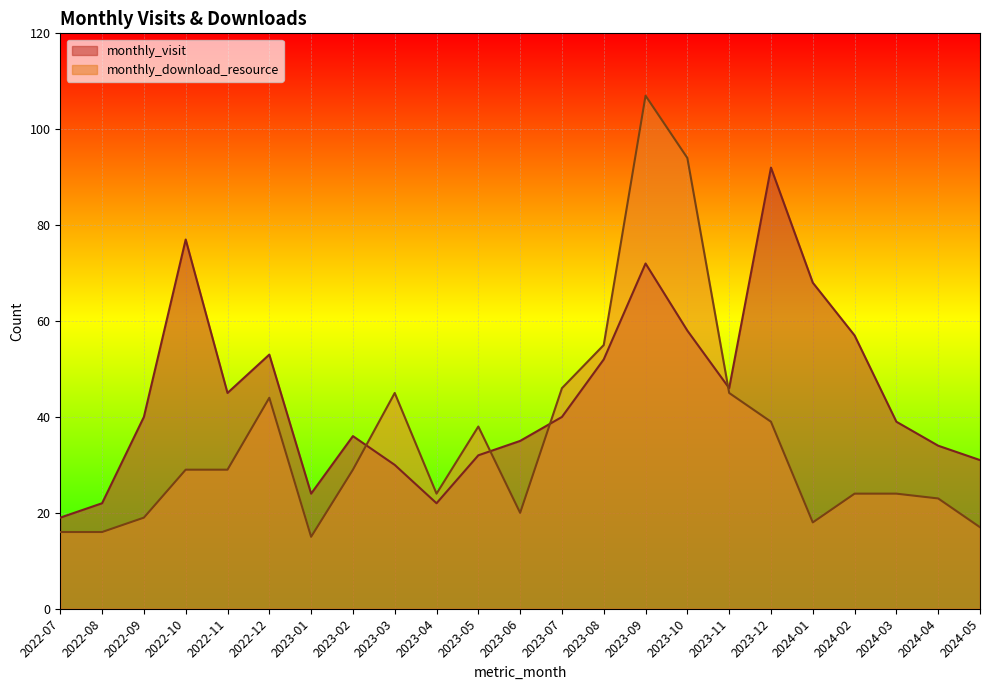

At 2023-05, list the series in order from largest to smallest.

monthly_download_resource, monthly_visit